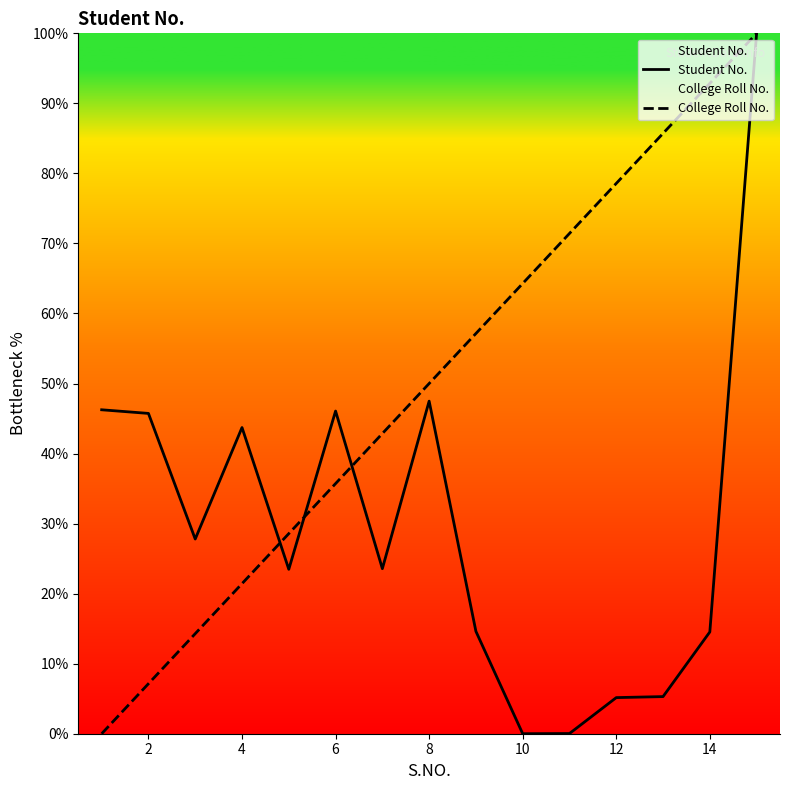

What is the approximate value of College Roll No. at 14?

92.9